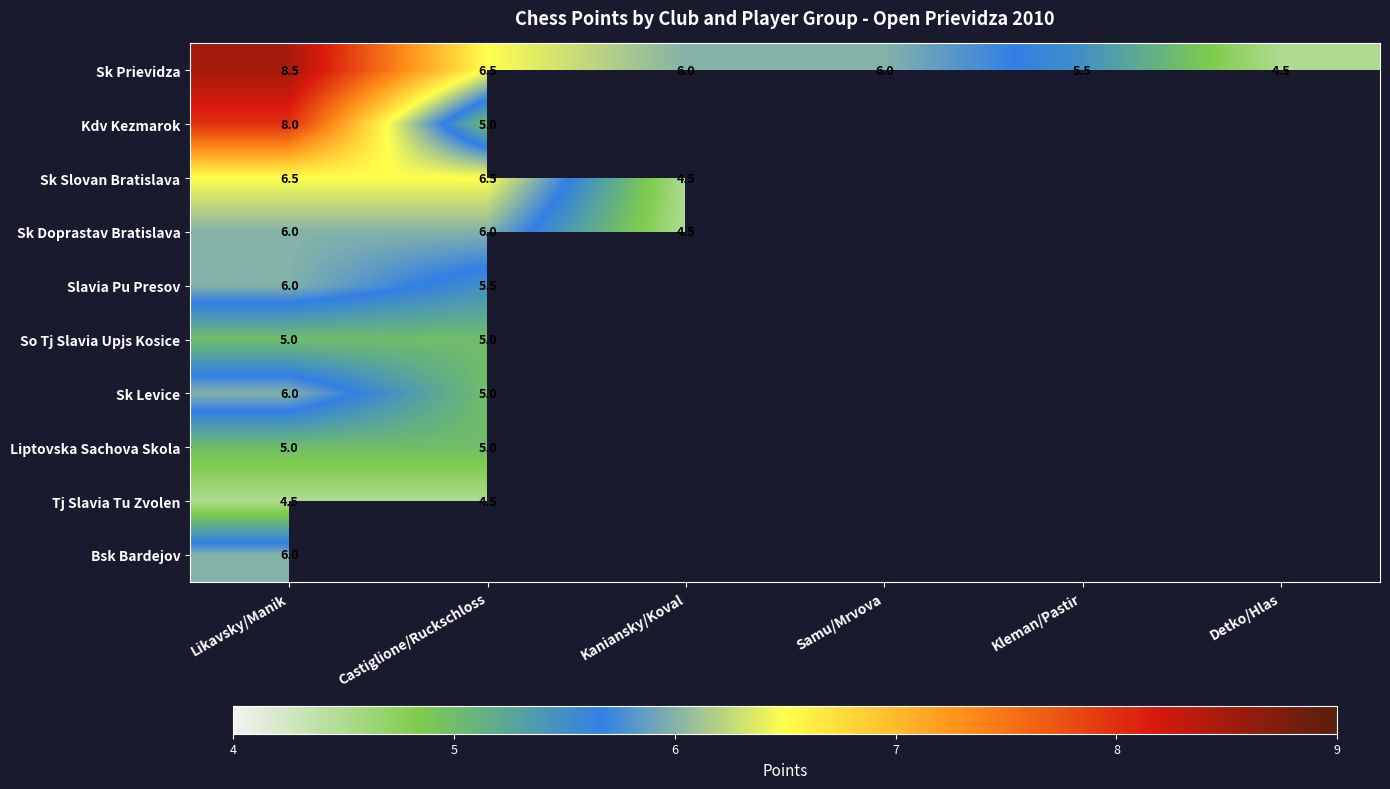

What is the greatest value displayed?

8.5